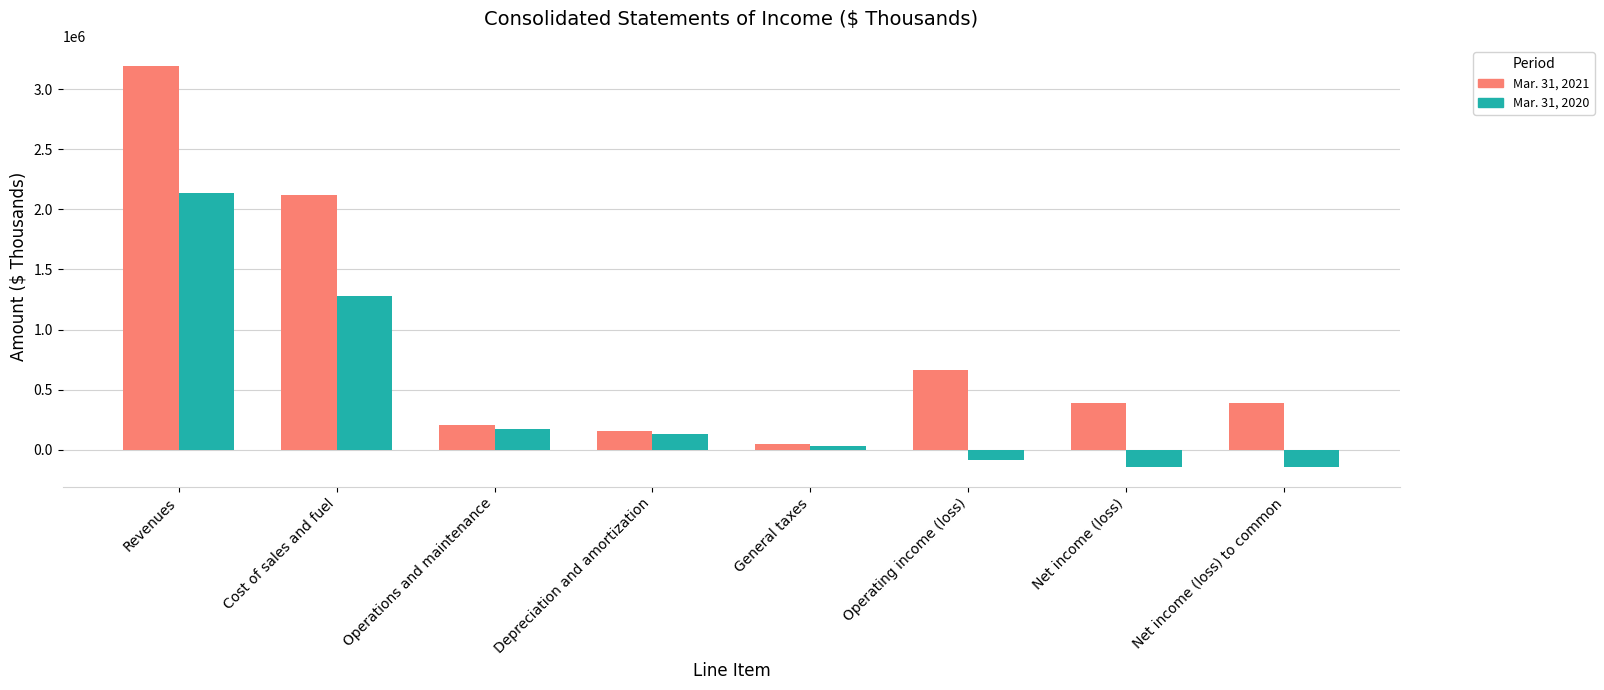

What value does the Mar. 31, 2020 series have at Net income (loss)?

-141857